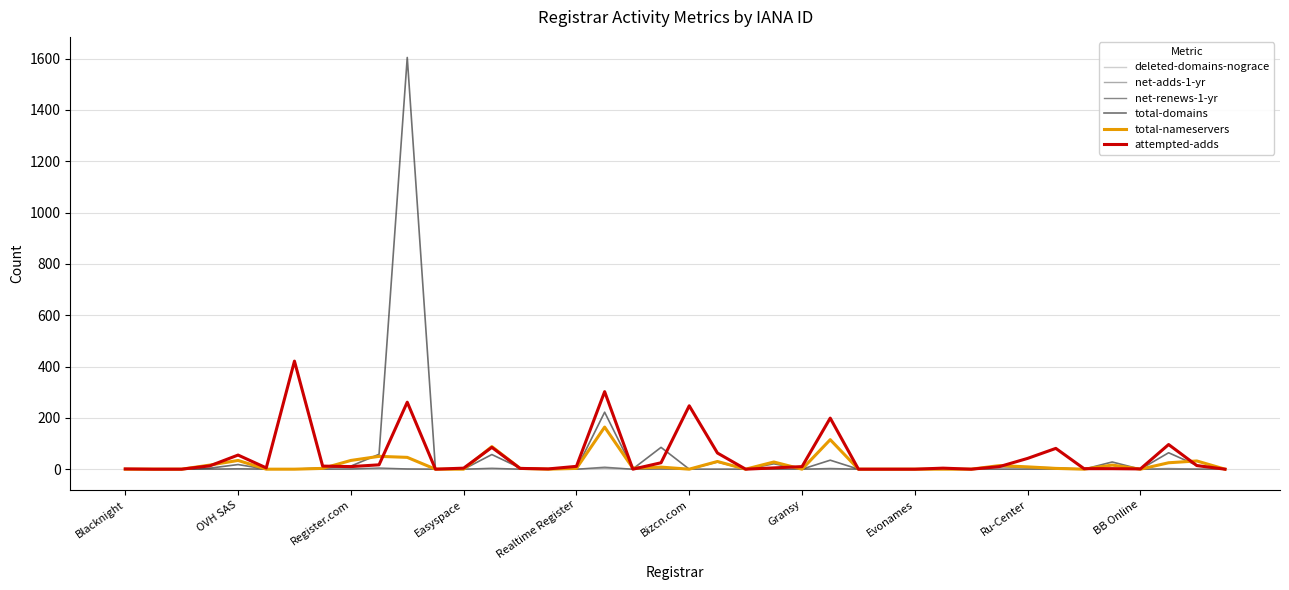

Which series has the largest range (max minus min)?

total-domains